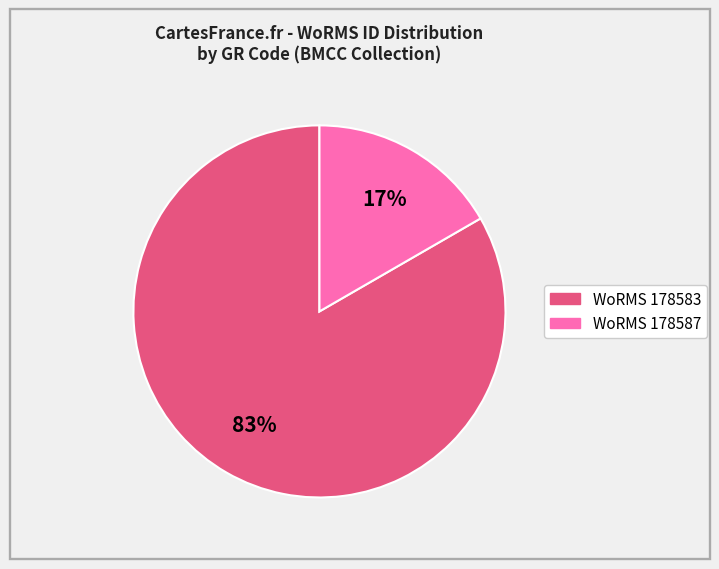

To the nearest percent, what is the average slice percentage?

50%